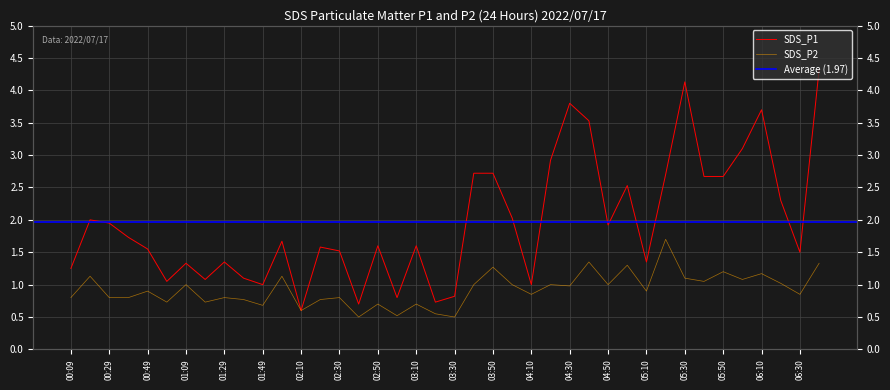

Reading right to left, what are all the values shown in this chart?

SDS_P1: 4.3	1.5	2.3	3.7	3.1	2.7	2.7	4.1	2.7	1.4	2.5	1.9	3.5	3.8	2.9	1.0	2.0	2.7	2.7	0.8	0.7	1.6	0.8	1.6	0.7	1.5	1.6	0.6	1.7	1.0	1.1	1.4	1.1	1.3	1.1	1.6	1.7	1.9	2.0	1.2
SDS_P2: 1.3	0.8	1.0	1.2	1.1	1.2	1.1	1.1	1.7	0.9	1.3	1.0	1.4	1.0	1.0	0.8	1.0	1.3	1.0	0.5	0.6	0.7	0.5	0.7	0.5	0.8	0.8	0.6	1.1	0.7	0.8	0.8	0.7	1.0	0.7	0.9	0.8	0.8	1.1	0.8